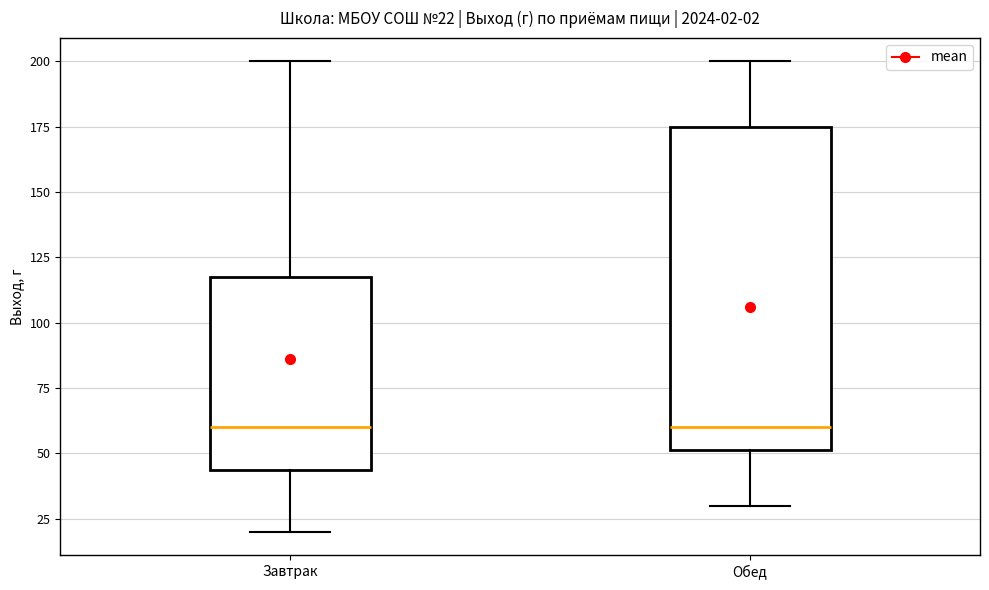

Which box is the tallest, from its lower edge to its upper edge?

Обед